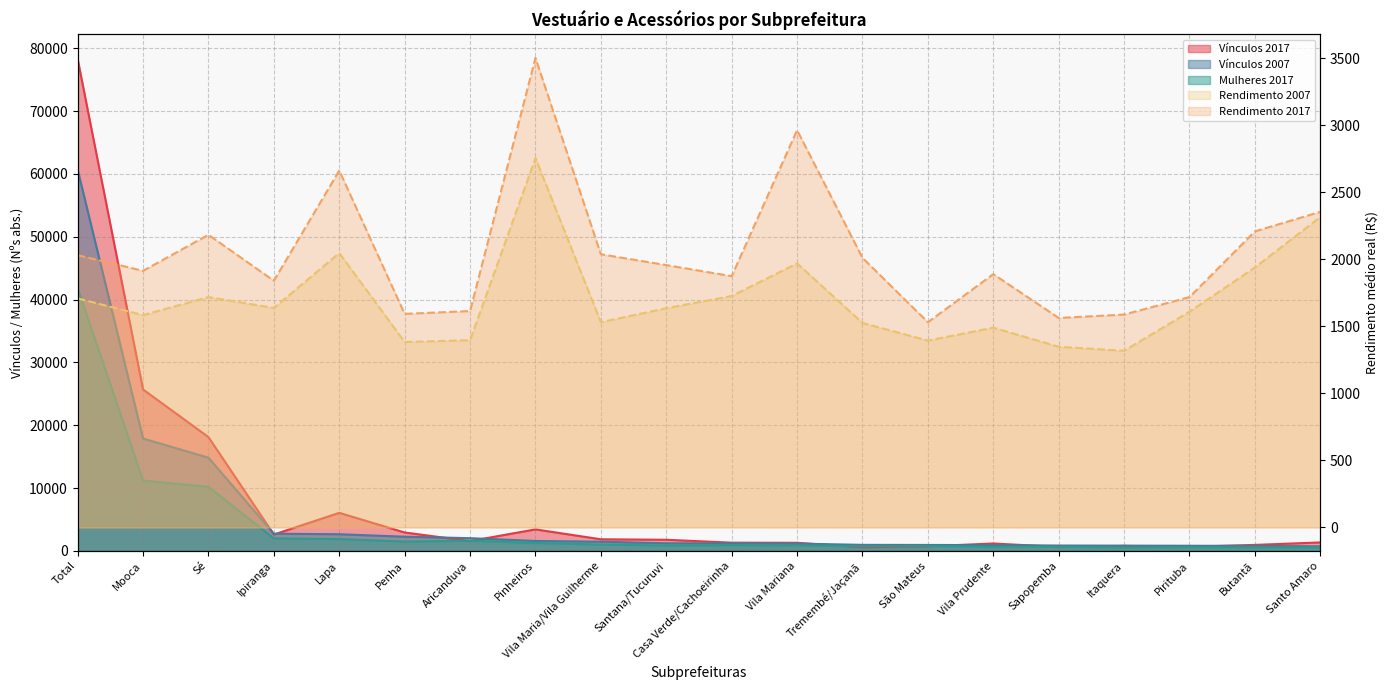

Reading left to right, transcribe all the data shown in this chart.

Vínculos 2017: Total=78282.0	Mooca=25698.0	Sé=18116.0	Ipiranga=2609.0	Lapa=6064.0	Penha=2935.0	Aricanduva=1569.0	Pinheiros=3429.0	Vila Maria/Vila Guilherme=1854.0	Santana/Tucuruvi=1777.0	Casa Verde/Cachoeirinha=1315.0	Vila Mariana=1293.0	Tremembé/Jaçanã=594.0	São Mateus=735.0	Vila Prudente=1184.0	Sapopemba=637.0	Itaquera=797.0	Pirituba=665.0	Butantã=959.0	Santo Amaro=1355.0
Vínculos 2007: Total=60683.0	Mooca=17892.0	Sé=14835.0	Ipiranga=2744.0	Lapa=2659.0	Penha=2265.0	Aricanduva=2029.0	Pinheiros=1589.0	Vila Maria/Vila Guilherme=1471.0	Santana/Tucuruvi=1213.0	Casa Verde/Cachoeirinha=1206.0	Vila Mariana=1165.0	Tremembé/Jaçanã=967.0	São Mateus=953.0	Vila Prudente=924.0	Sapopemba=857.0	Itaquera=844.0	Pirituba=824.0	Butantã=796.0	Santo Amaro=733.0
Mulheres 2017: Total=41820.0	Mooca=11198.0	Sé=10211.0	Ipiranga=1992.0	Lapa=1894.0	Penha=1488.0	Aricanduva=1627.0	Pinheiros=1254.0	Vila Maria/Vila Guilherme=1021.0	Santana/Tucuruvi=857.0	Casa Verde/Cachoeirinha=919.0	Vila Mariana=883.0	Tremembé/Jaçanã=727.0	São Mateus=775.0	Vila Prudente=646.0	Sapopemba=669.0	Itaquera=524.0	Pirituba=597.0	Butantã=538.0	Santo Amaro=528.0
Rendimento 2007: Total=1708.9	Mooca=1584.3	Sé=1718.8	Ipiranga=1637.9	Lapa=2047.1	Penha=1383.7	Aricanduva=1397.0	Pinheiros=2755.7	Vila Maria/Vila Guilherme=1531.2	Santana/Tucuruvi=1635.7	Casa Verde/Cachoeirinha=1726.5	Vila Mariana=1970.3	Tremembé/Jaçanã=1525.7	São Mateus=1394.2	Vila Prudente=1490.7	Sapopemba=1348.2	Itaquera=1317.9	Pirituba=1609.9	Butantã=1939.6	Santo Amaro=2315.9
Rendimento 2017: Total=2031.1	Mooca=1914.5	Sé=2183.2	Ipiranga=1840.5	Lapa=2662.5	Penha=1593.5	Aricanduva=1614.5	Pinheiros=3502.9	Vila Maria/Vila Guilherme=2038.1	Santana/Tucuruvi=1957.3	Casa Verde/Cachoeirinha=1874.6	Vila Mariana=2964.1	Tremembé/Jaçanã=2011.2	São Mateus=1531.1	Vila Prudente=1889.9	Sapopemba=1563.0	Itaquera=1588.3	Pirituba=1718.7	Butantã=2208.7	Santo Amaro=2354.7